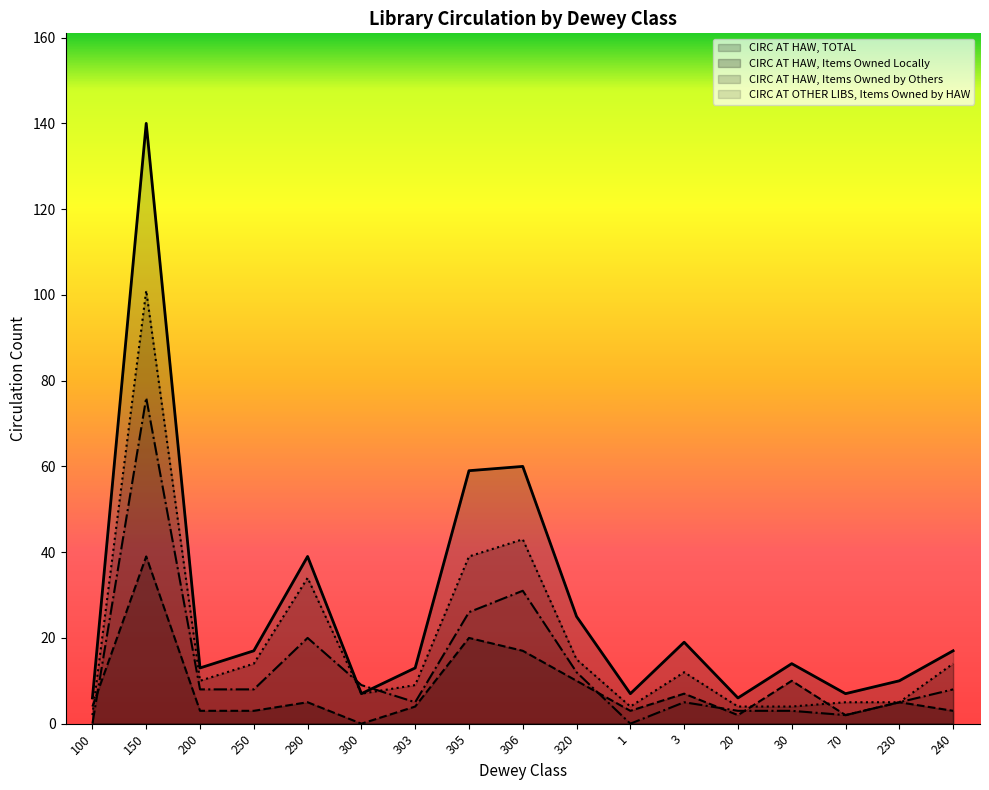

At how many categories does at least one series exceed 25?

4